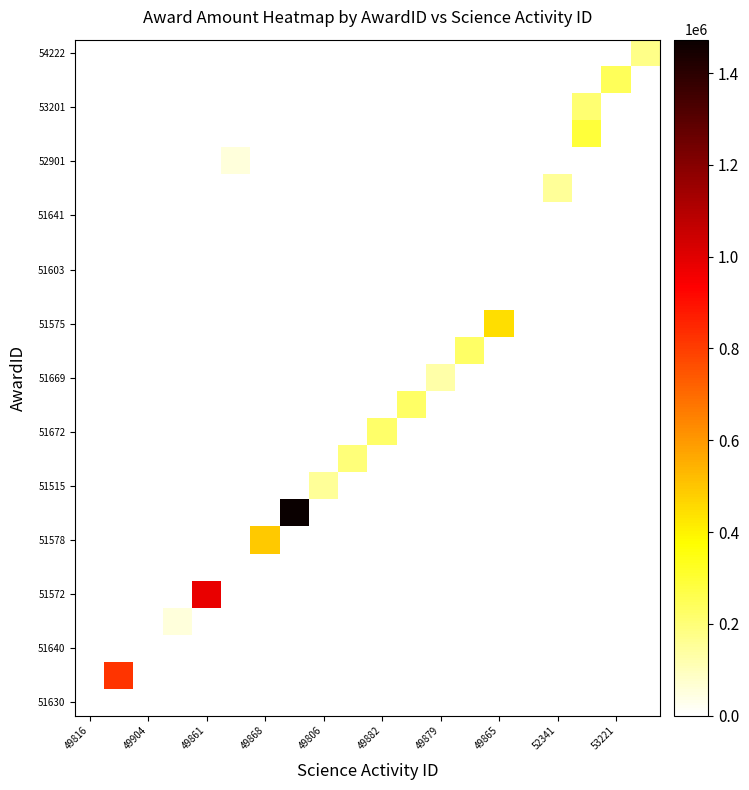

At how many categories does at least one series exceed 343373?

5